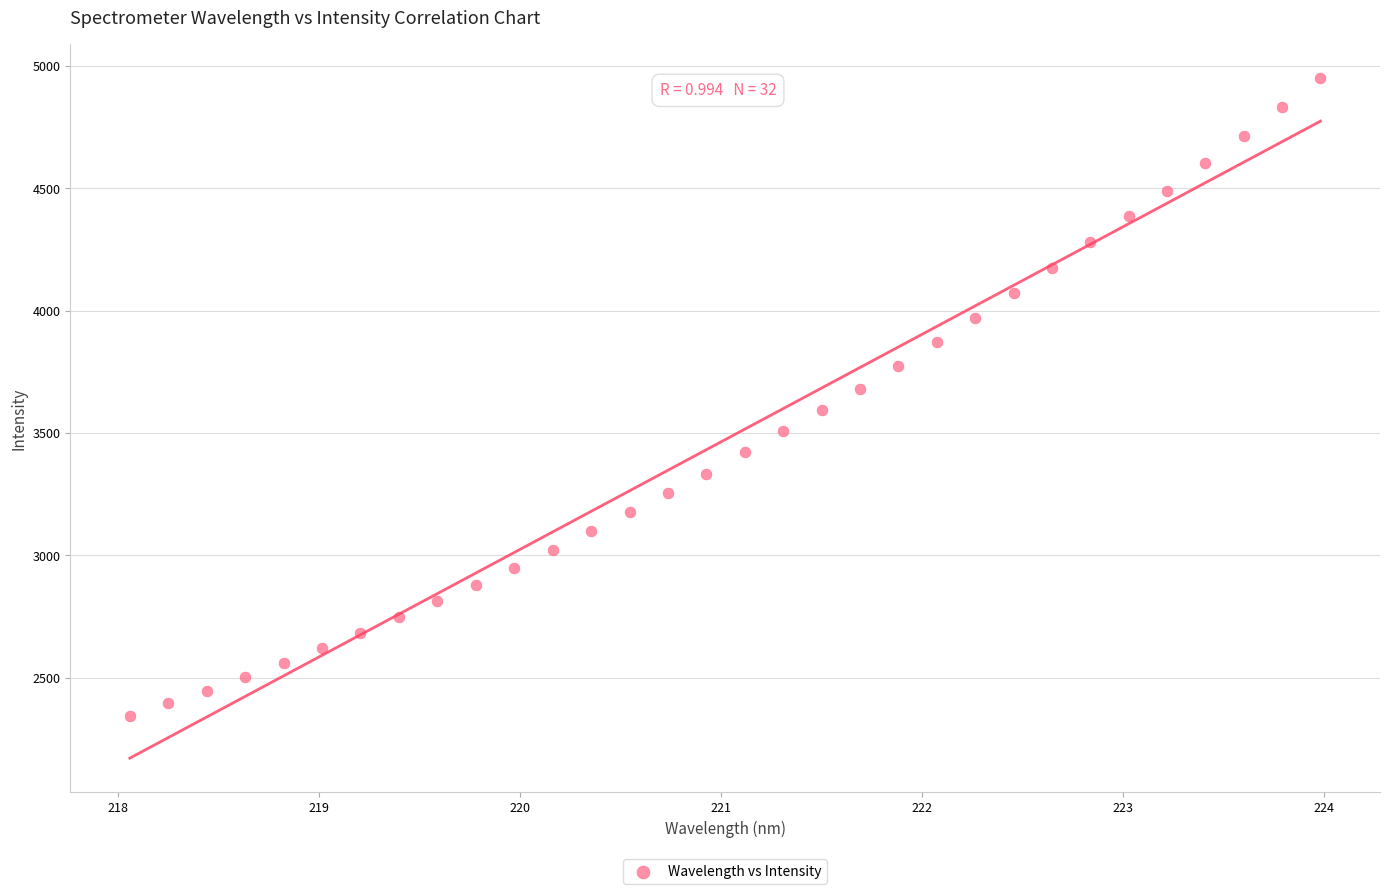

What is the range of X values (max minus min)?

5.9